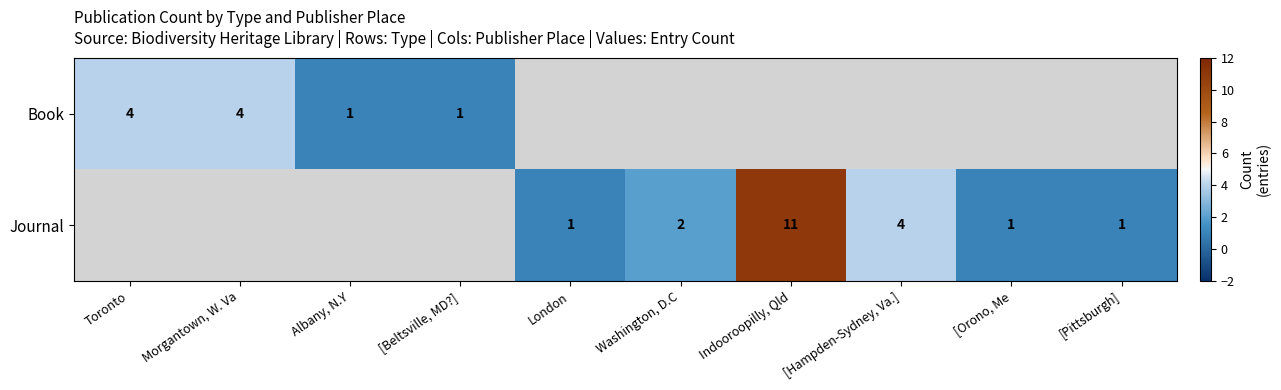

True or false: Book has a value of 4 at Toronto.

True